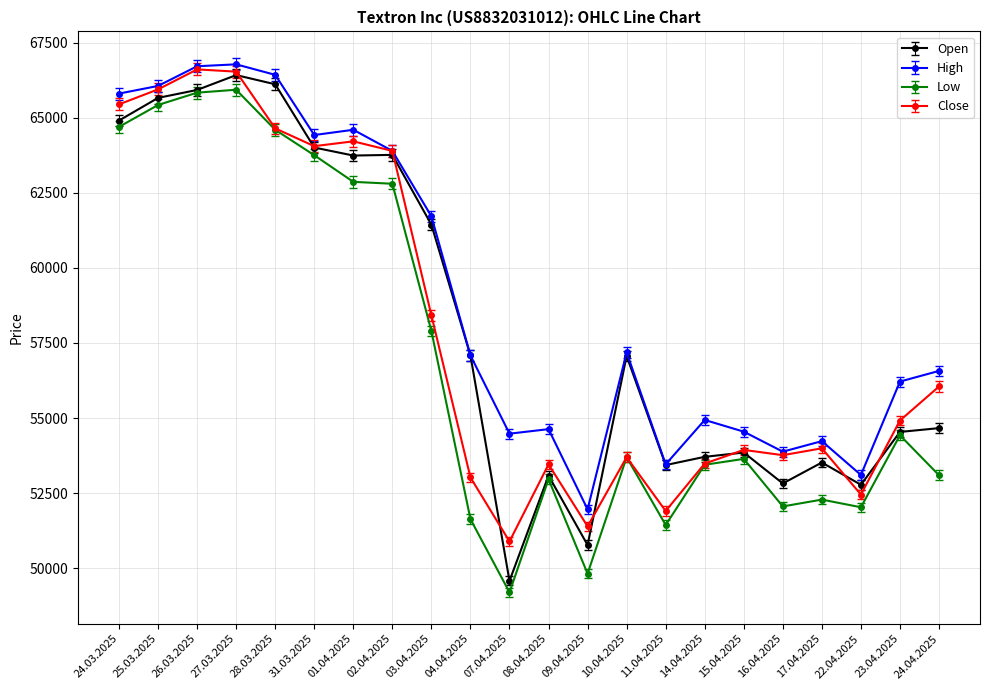

Where is Low nearest to the value 57562?

03.04.2025